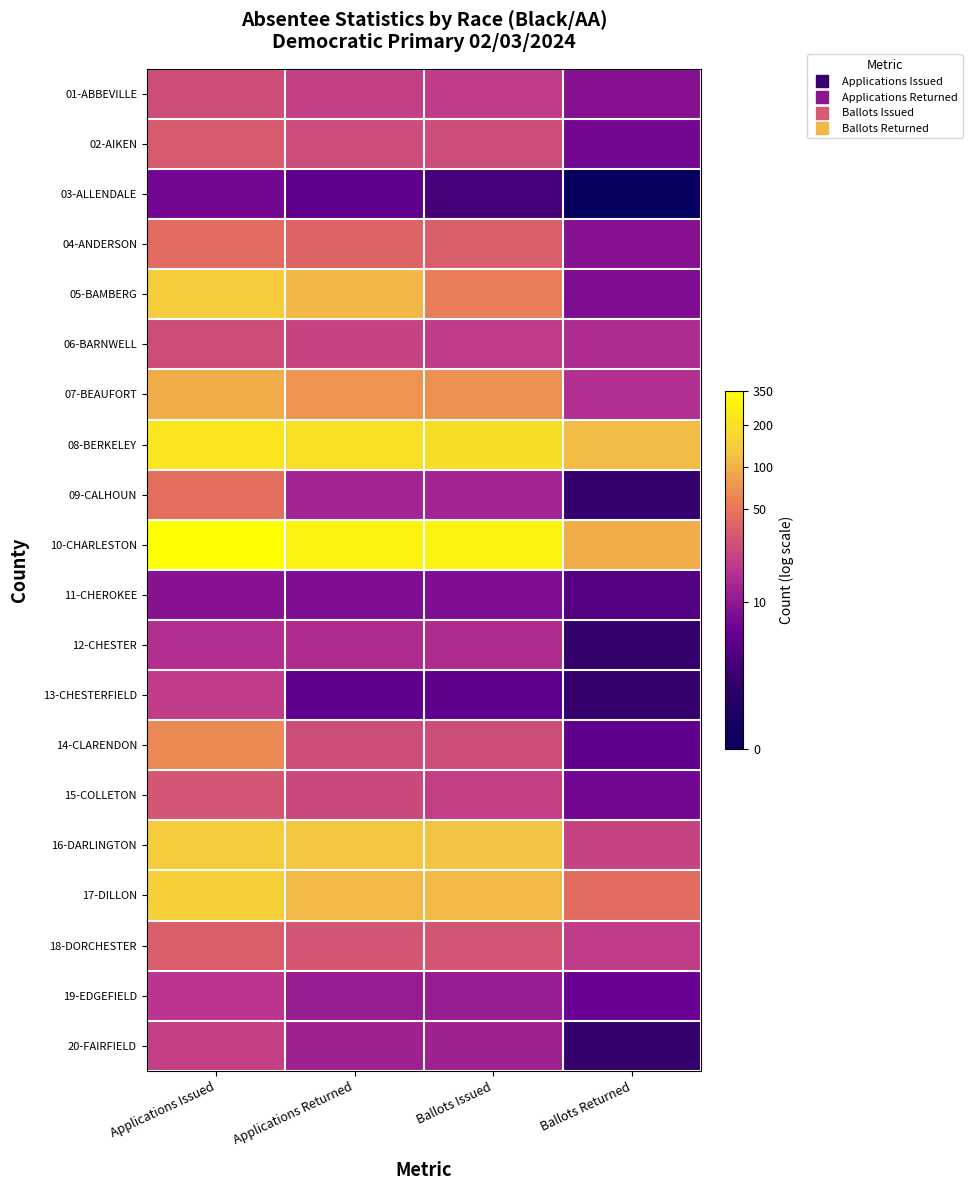

Which has a higher value, Ballots Issued or Ballots Returned?

Ballots Issued